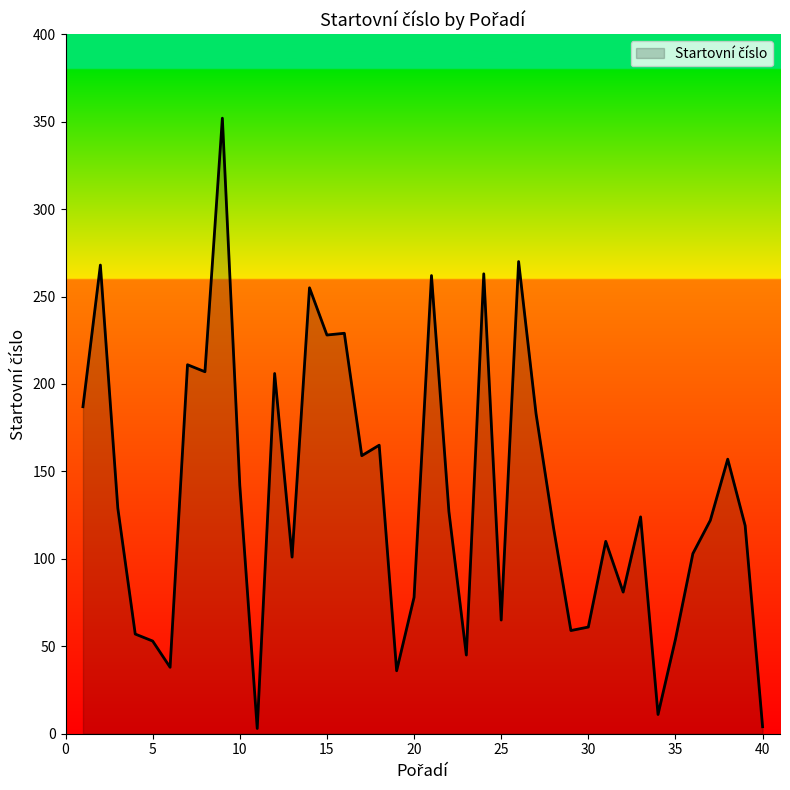

What is the maximum value shown in the chart?

352